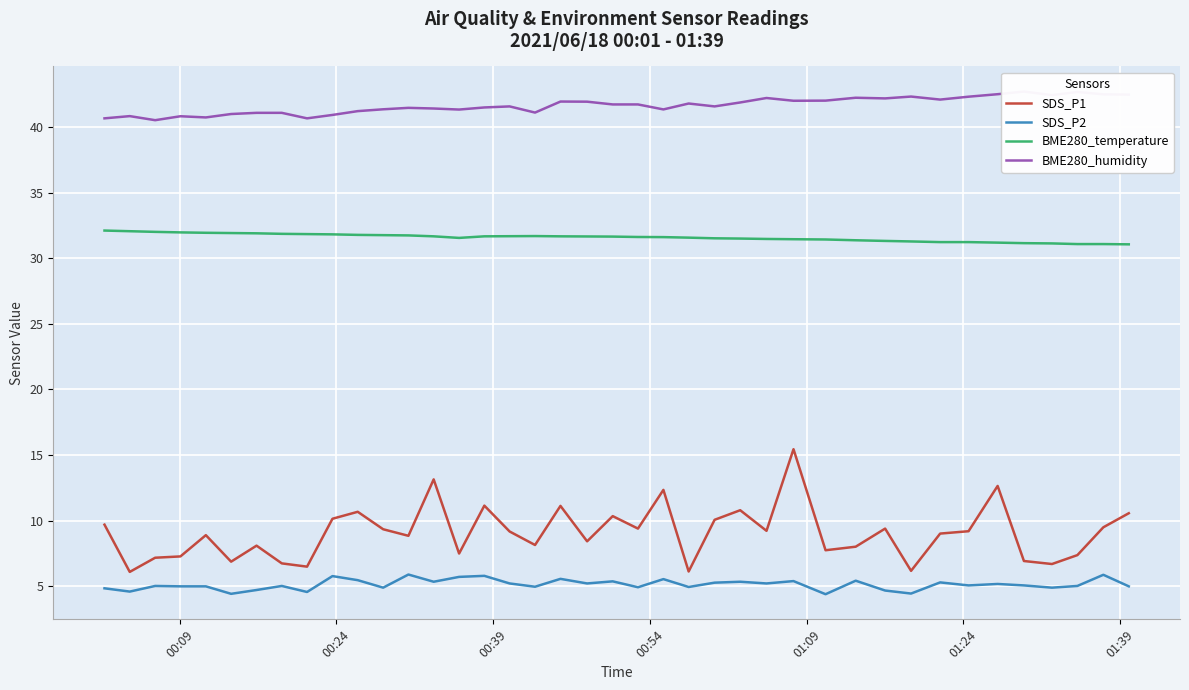

What is the lowest value of the SDS_P2 series?

4.4